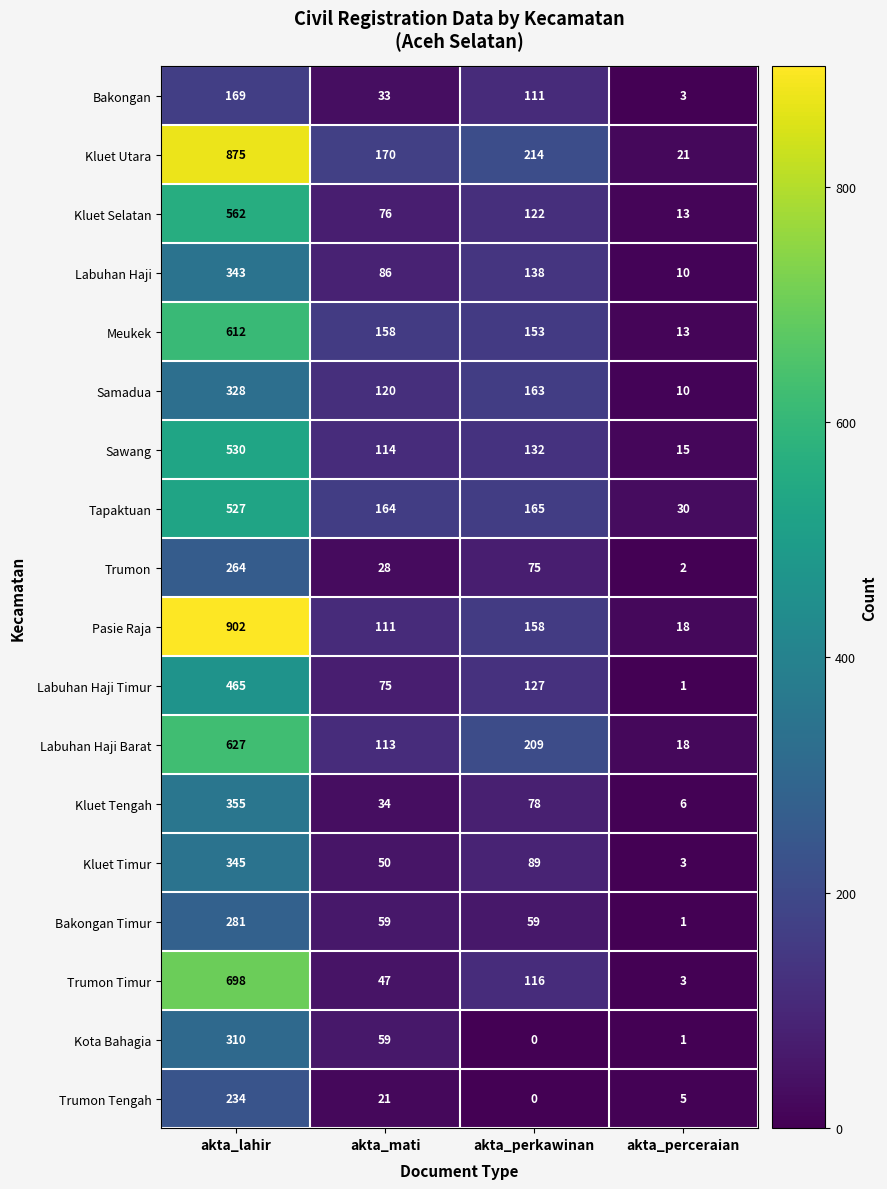

Between akta_lahir and akta_perceraian, which series saw the biggest shift?

Pasie Raja